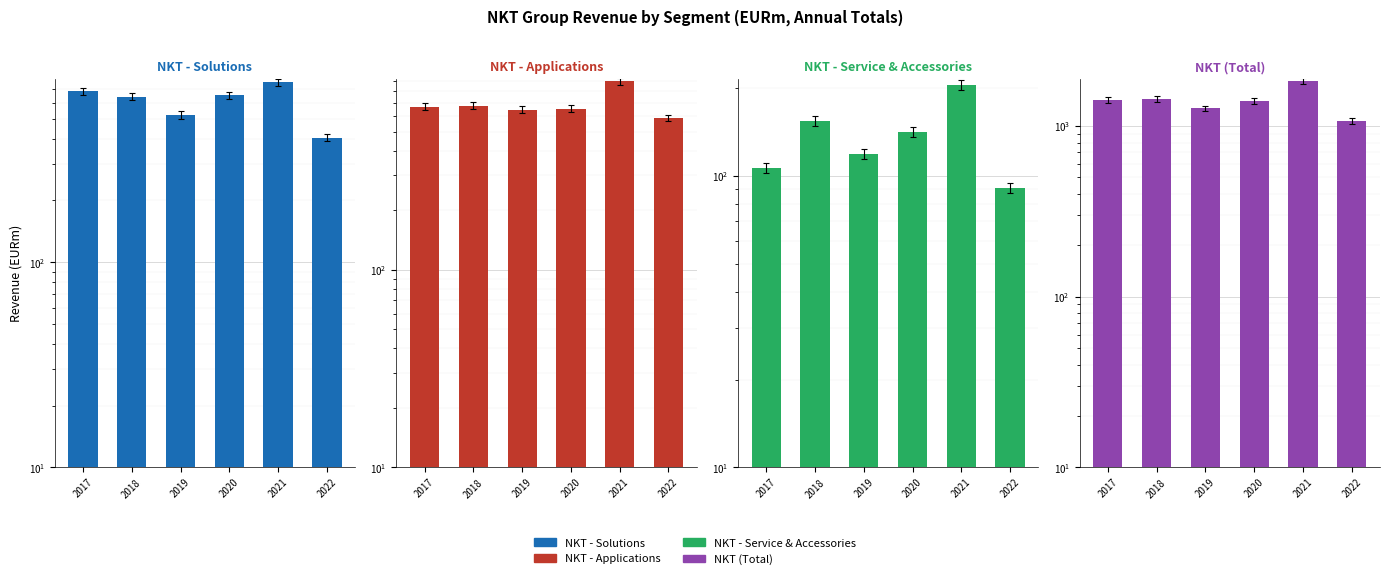

What is the value of the NKT - Applications bar at the 2nd from the left?

677.4